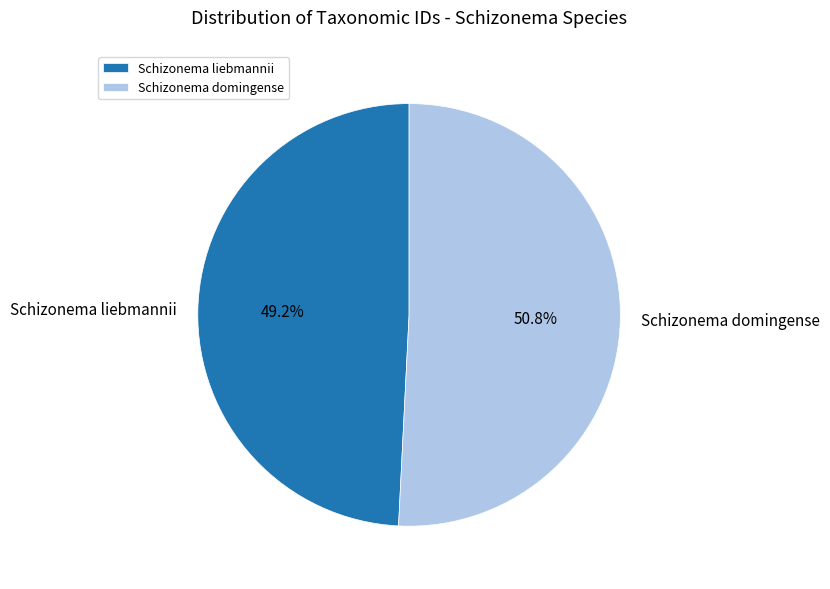

Count the number of slices in the pie.

2